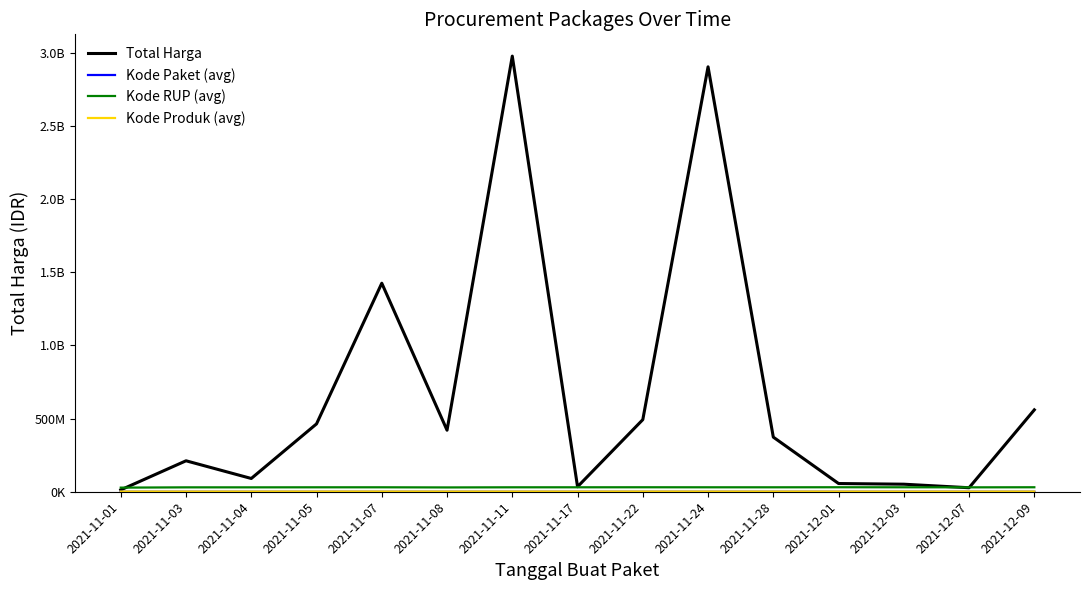

Reading right to left, transcribe all the data shown in this chart.

Total Harga: 559971000.0	27412000.0	51601000.0	56152800.0	373404000.0	2905327200.0	493000000.0	34292000.0	2978563240.0	420766800.0	1425867900.0	464002100.0	90672075.0	211661270.0	12787500.0
Kode Paket (avg): 138846.5	128516.0	117783.0	103541.0	91101.0	68522.2	55826.0	40112.0	32062.7	28735.7	16823.0	13652.0	8611.2	6242.8	569.5
Kode RUP (avg): 30674880.0	30089034.0	30527421.0	30745112.0	30363247.0	30419875.8	30636058.0	30416731.0	30338969.0	29522434.3	30428912.0	30372232.0	30089034.0	30089034.0	28171087.0
Kode Produk (avg): 1391750.0	1297110.0	1286873.0	1350905.0	1318333.0	1412062.0	1519260.0	1305852.0	1511976.3	1340965.0	1481562.0	1519264.0	1352488.8	1349878.2	1479315.5